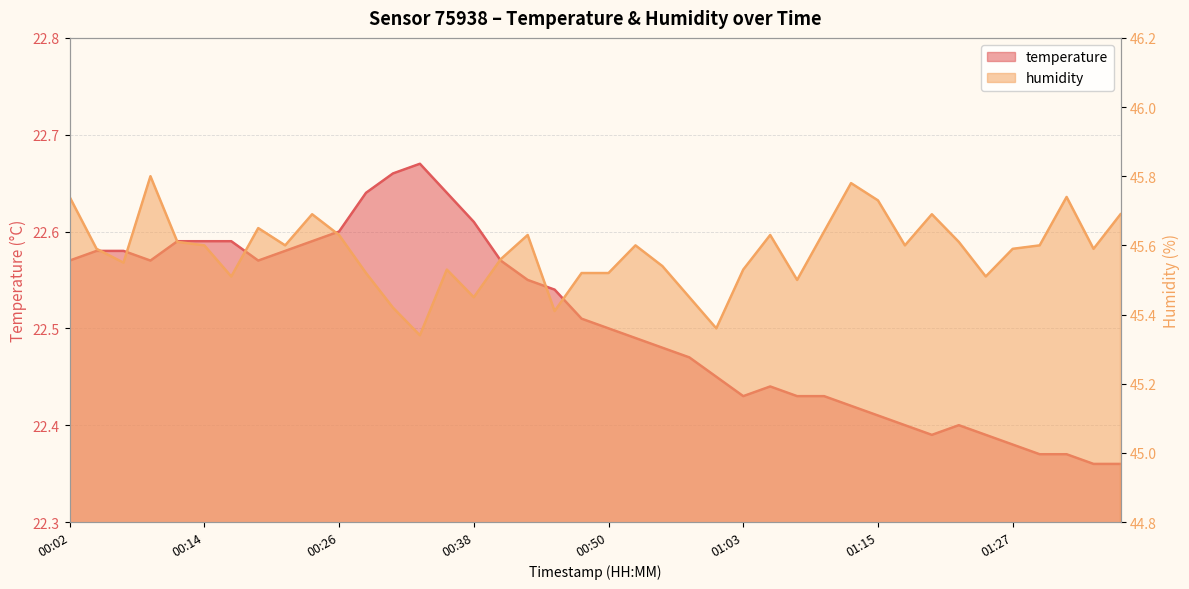

Reading right to left, transcribe all the data shown in this chart.

temperature: 22.4	22.4	22.4	22.4	22.4	22.4	22.4	22.4	22.4	22.4	22.4	22.4	22.4	22.4	22.4	22.4	22.5	22.5	22.5	22.5	22.5	22.5	22.6	22.6	22.6	22.6	22.7	22.7	22.6	22.6	22.6	22.6	22.6	22.6	22.6	22.6	22.6	22.6	22.6	22.6
humidity: 45.7	45.6	45.7	45.6	45.6	45.5	45.6	45.7	45.6	45.7	45.8	45.6	45.5	45.6	45.5	45.4	45.5	45.5	45.6	45.5	45.5	45.4	45.6	45.6	45.5	45.5	45.3	45.4	45.5	45.6	45.7	45.6	45.6	45.5	45.6	45.6	45.8	45.5	45.6	45.7